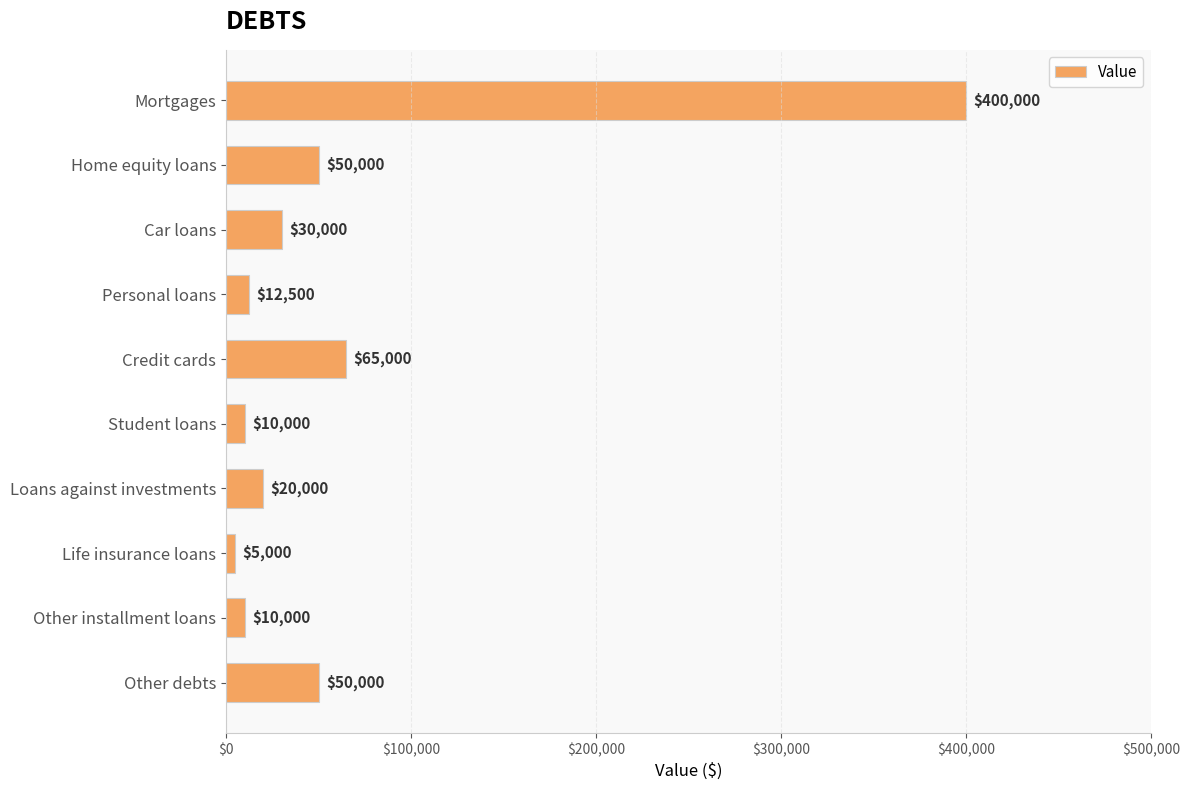

What is the average value?

65250